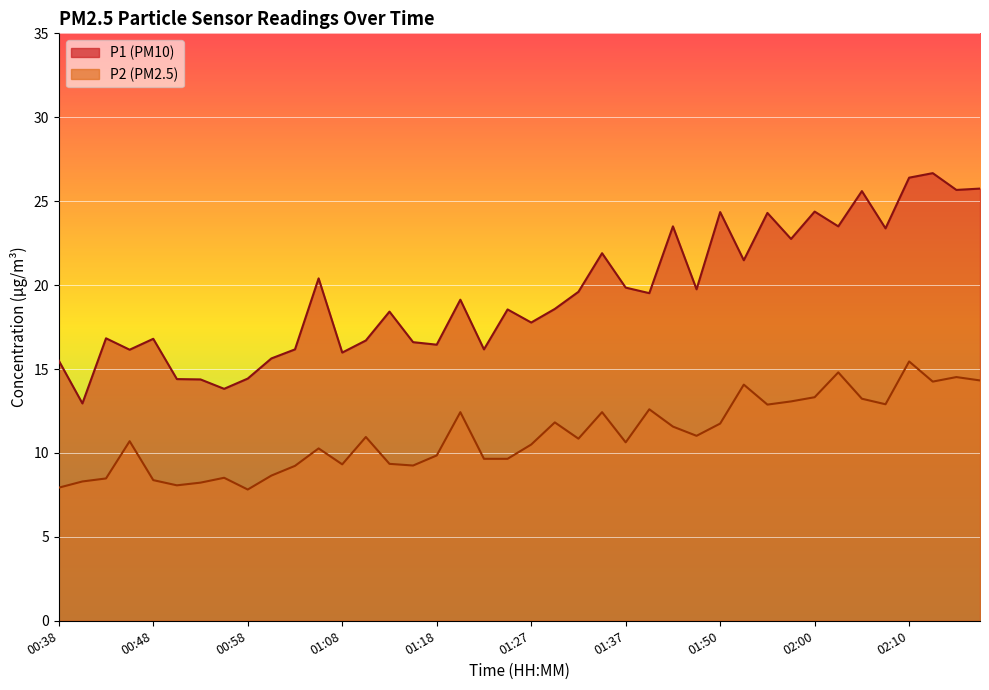

The P2 series shows 12.6 at 01:39. True or false?

True